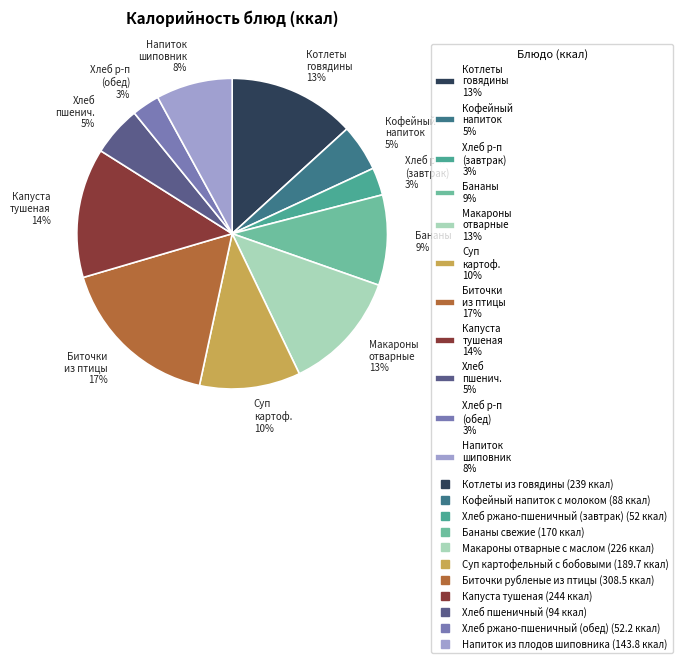

Is the sum of Напиток шиповник 8% and Котлеты говядины 13% greater than half?

No